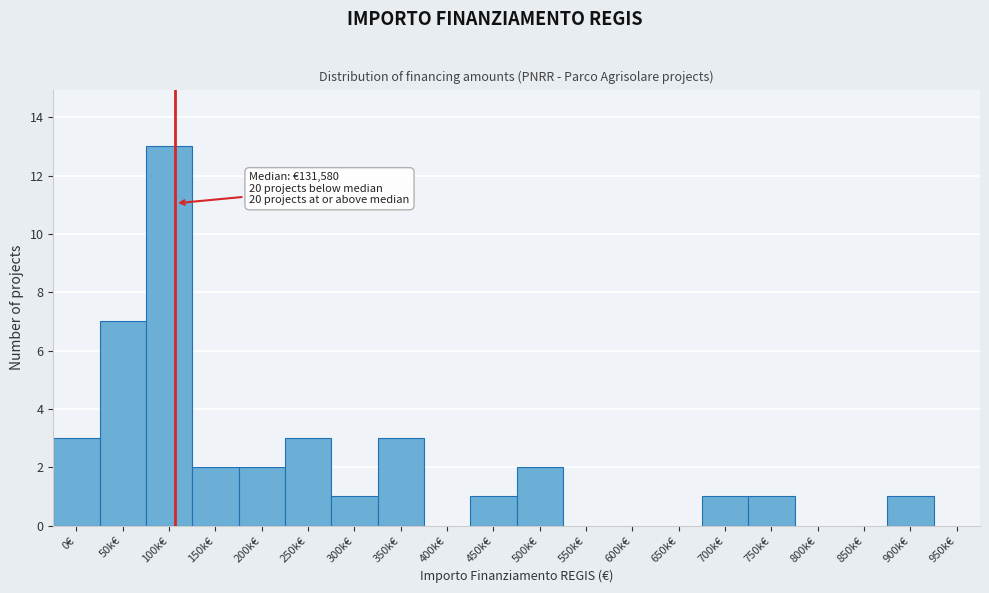

Reading left to right, list all the values displayed in this chart.

0€=3	50k€=7	100k€=13	150k€=2	200k€=2	250k€=3	300k€=1	350k€=3	400k€=0	450k€=1	500k€=2	550k€=0	600k€=0	650k€=0	700k€=1	750k€=1	800k€=0	850k€=0	900k€=1	950k€=0